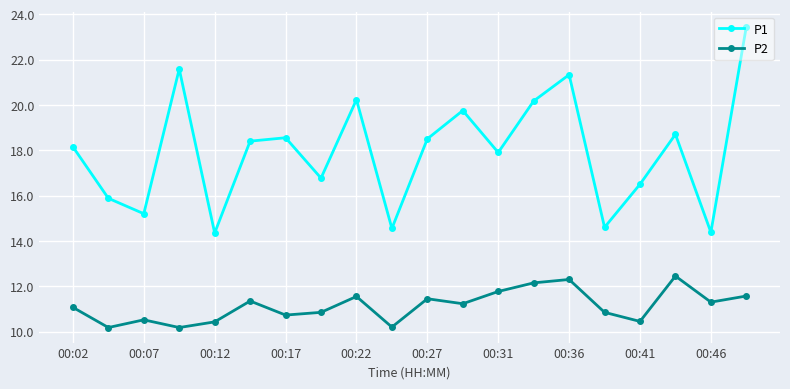

True or false: P1 and P2 intersect in this chart.

False